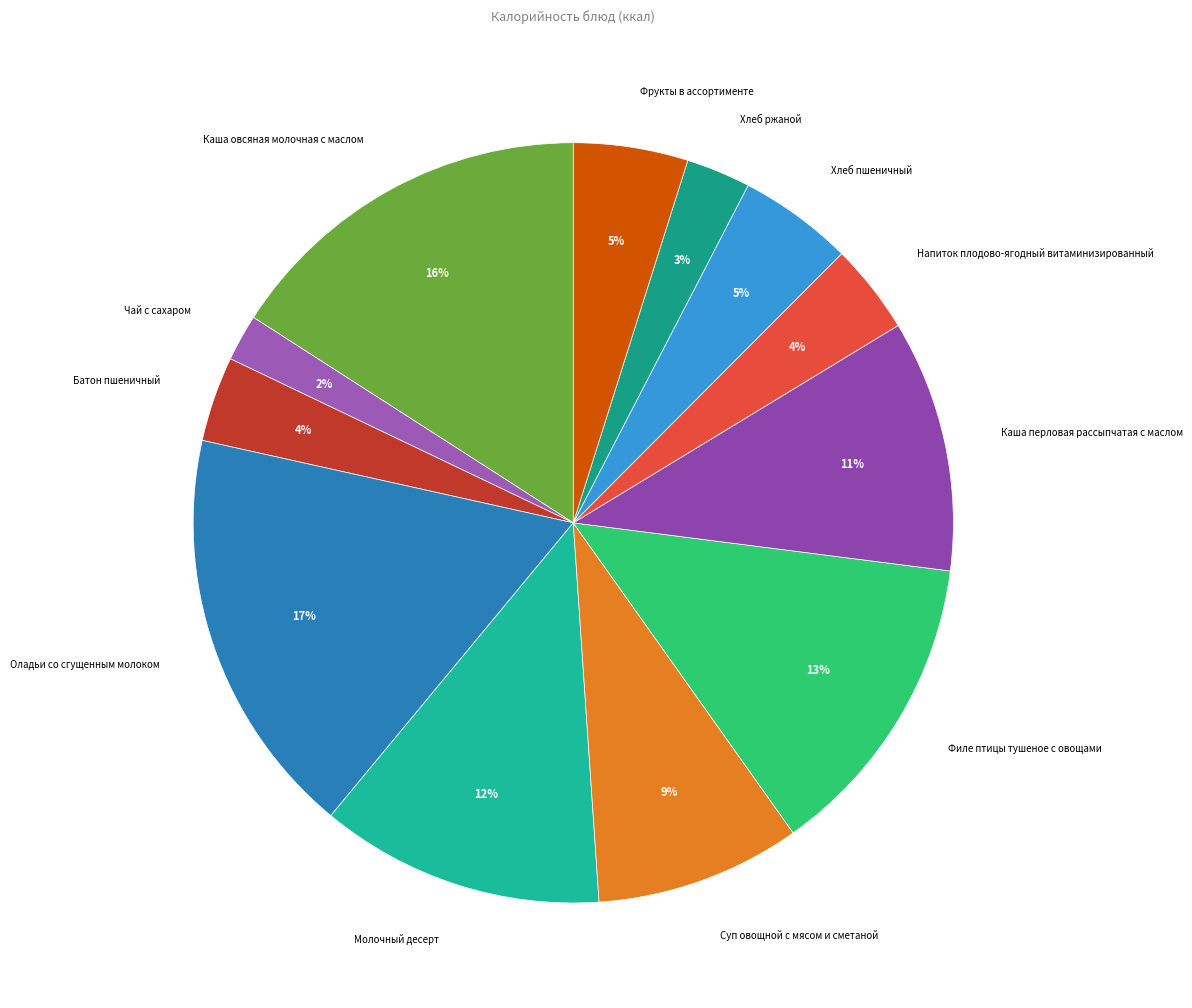

To the nearest percent, what portion does Суп овощной с мясом и сметаной represent?

9%